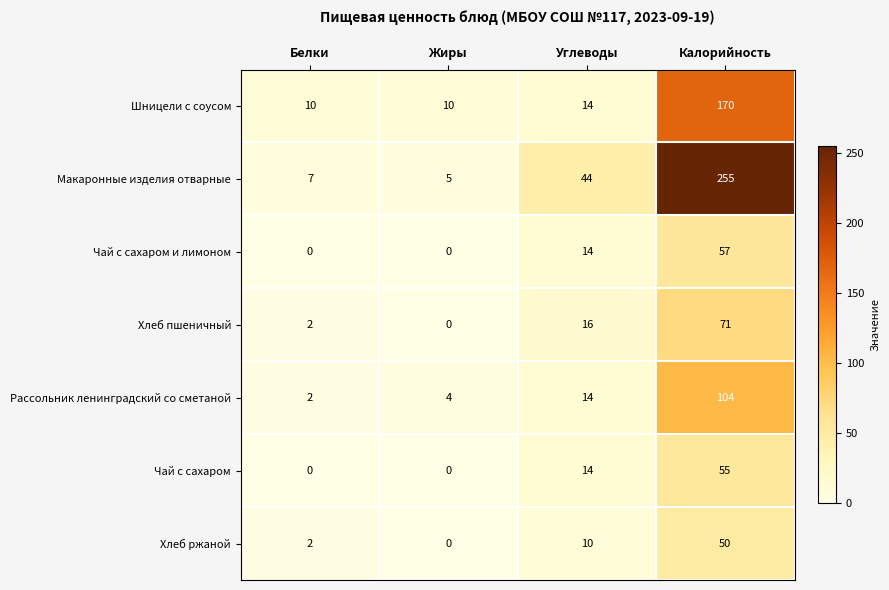

True or false: Хлеб ржаной has a value of 74 at Калорийность.

False